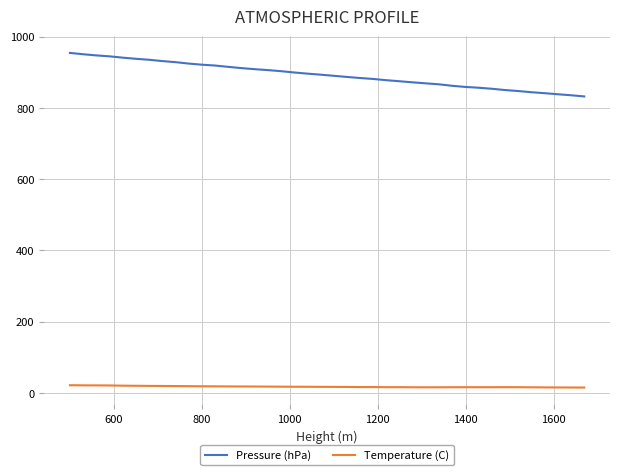

What is the maximum value shown in the chart?

954.0